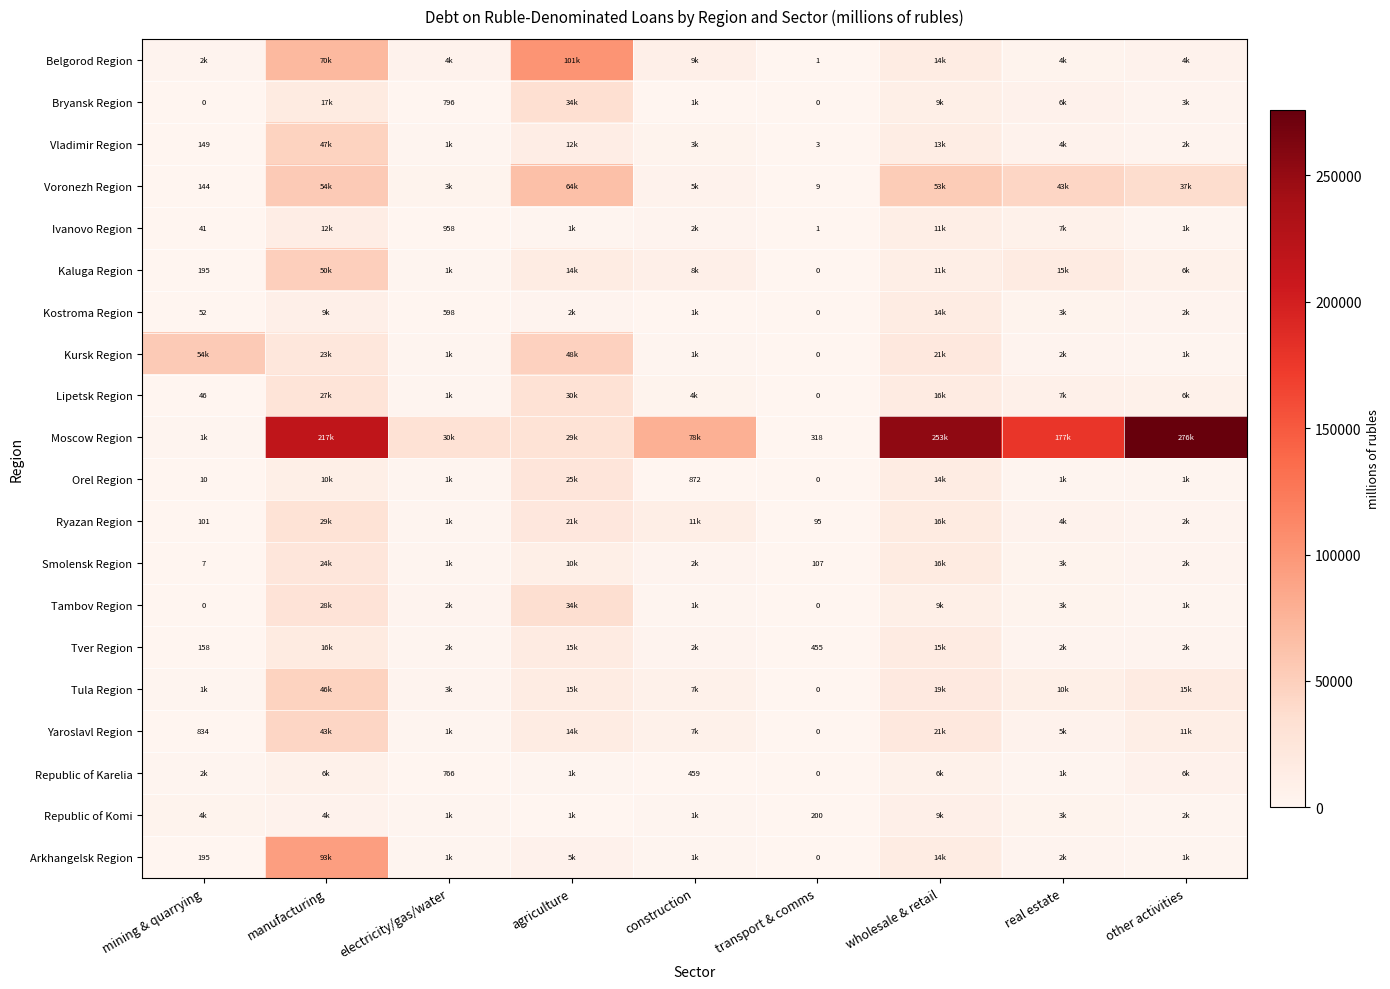

The value of Smolensk Region at transport & comms is 48. True or false?

False